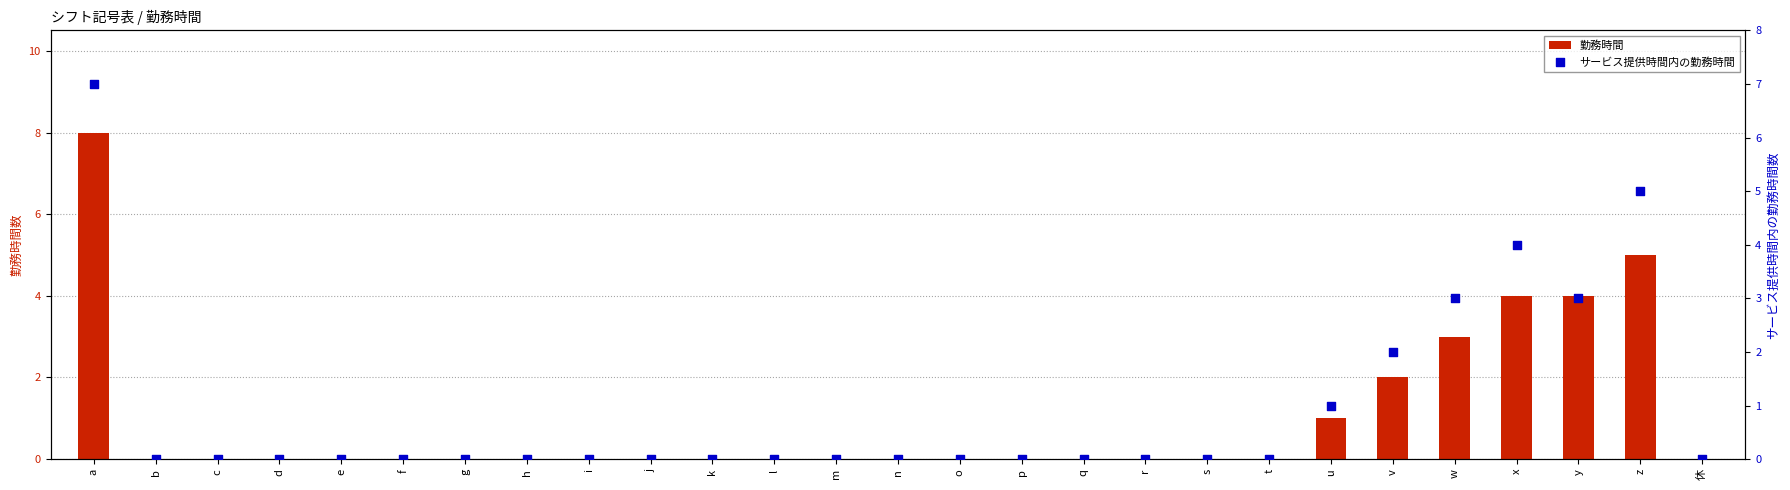

At which category is the sum across all series the highest?

a